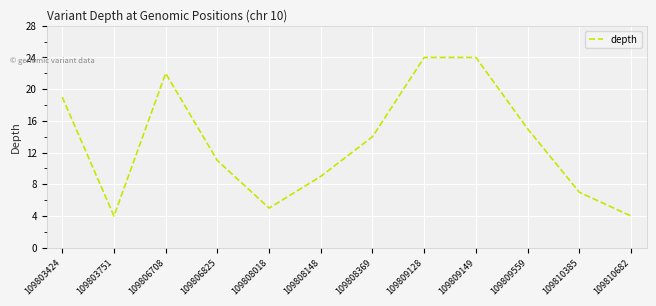

What is the change in value from 109806708 to 109810385?

-15